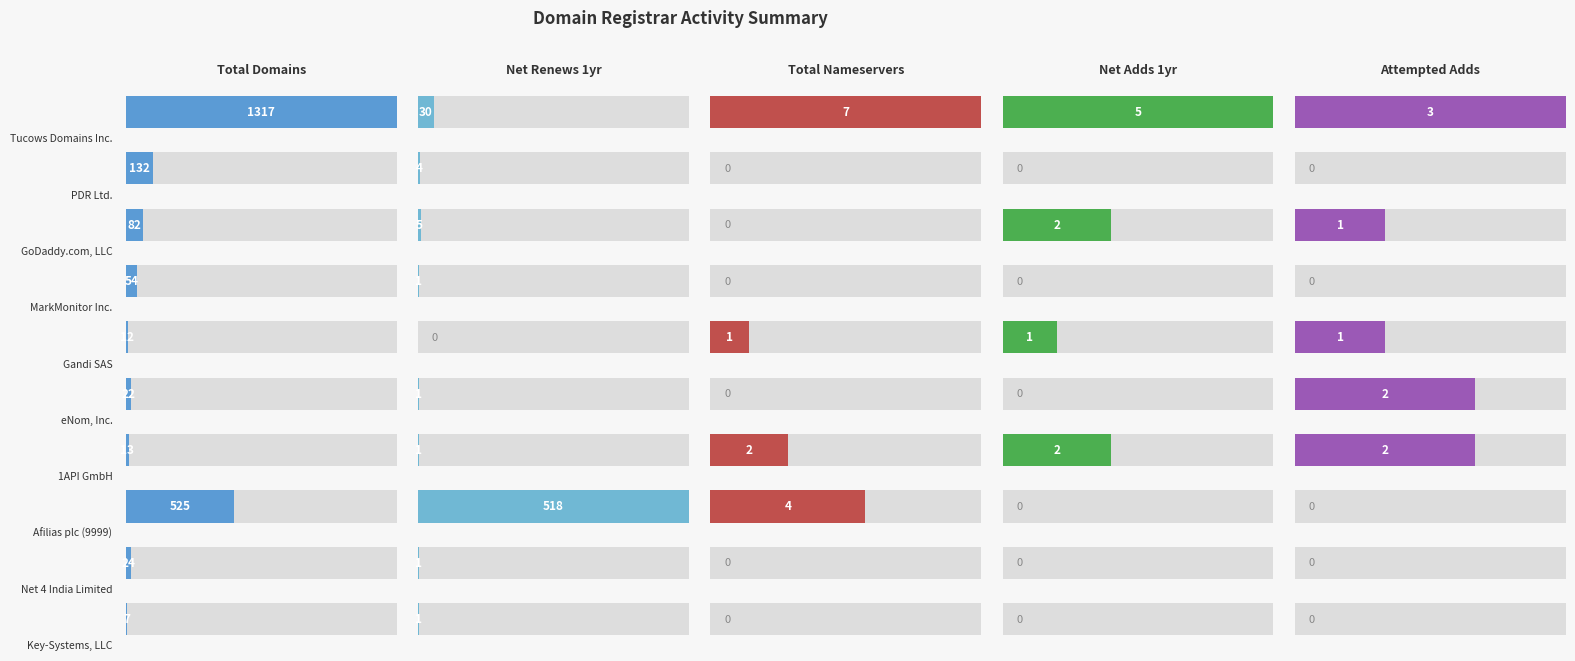

How many groups of bars are there?

10